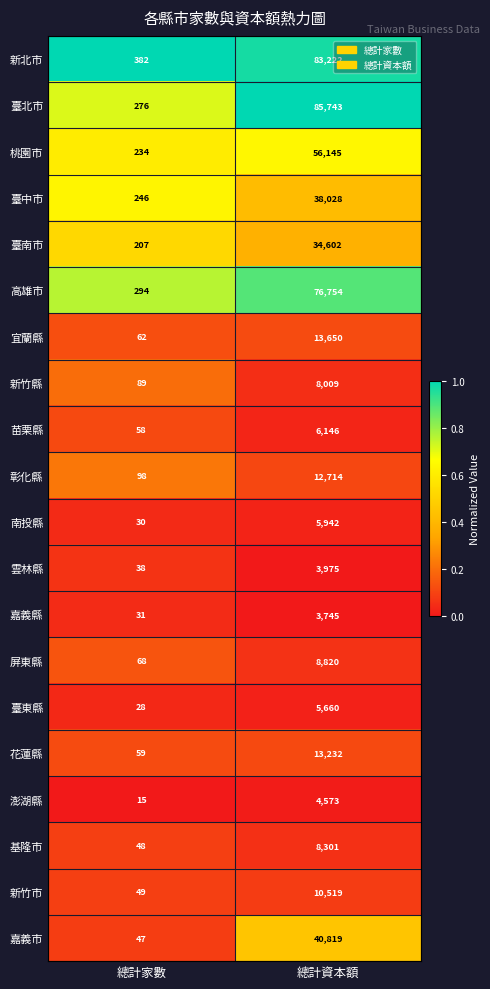

Is it true that 彰化縣 equals 98 at 總計家數?

True